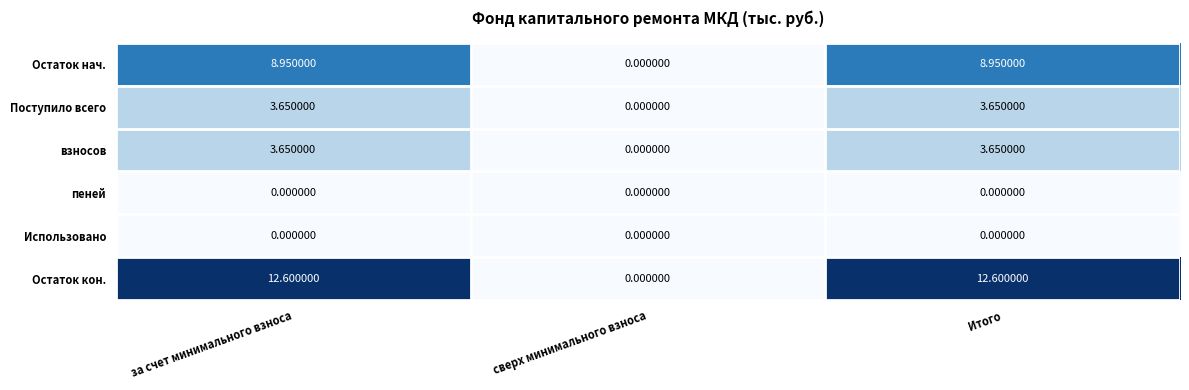

What is the maximum value shown in the chart?

12.6